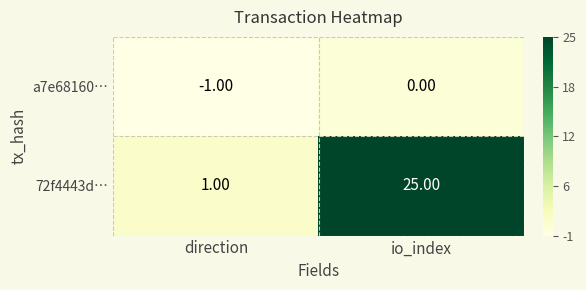

Which series has the largest total across all categories?

72f4443d…